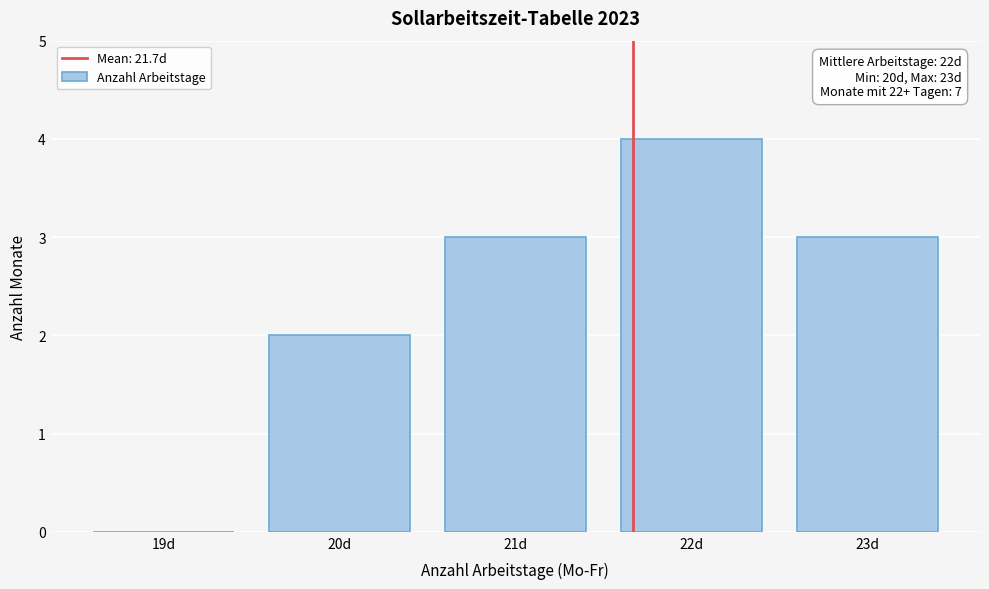

Reading left to right, what are all the values shown in this chart?

19d=0	20d=2	21d=3	22d=4	23d=3